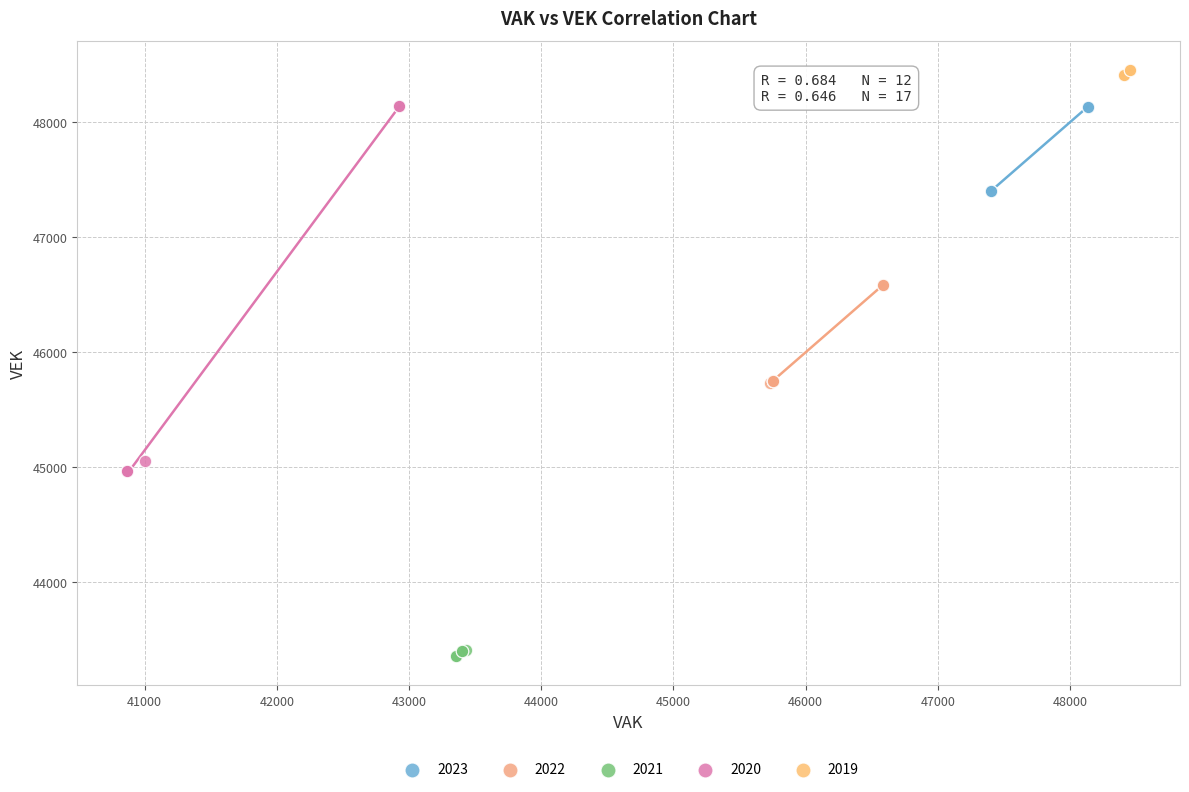

Which series has the largest Y range (max minus min)?

2020